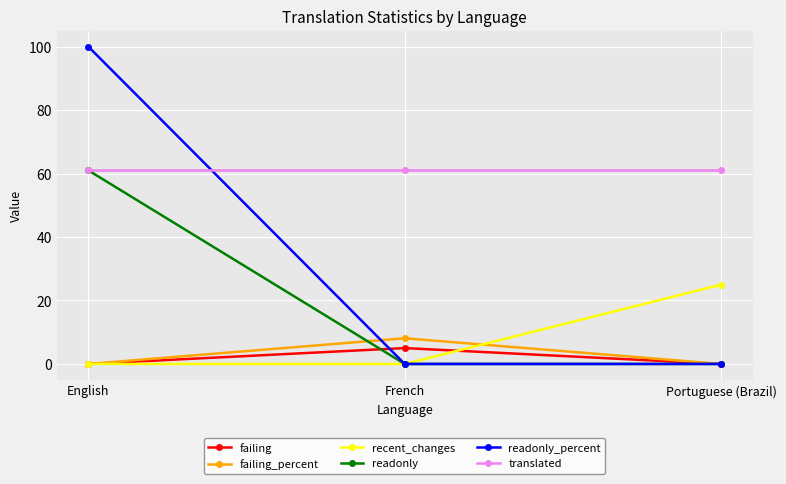

Reading right to left, transcribe all the data shown in this chart.

failing: 0.0	5.0	0.0
failing_percent: 0.0	8.1	0.0
recent_changes: 25.0	0.0	0.0
readonly: 0.0	0.0	61.0
readonly_percent: 0.0	0.0	100.0
translated: 61.0	61.0	61.0